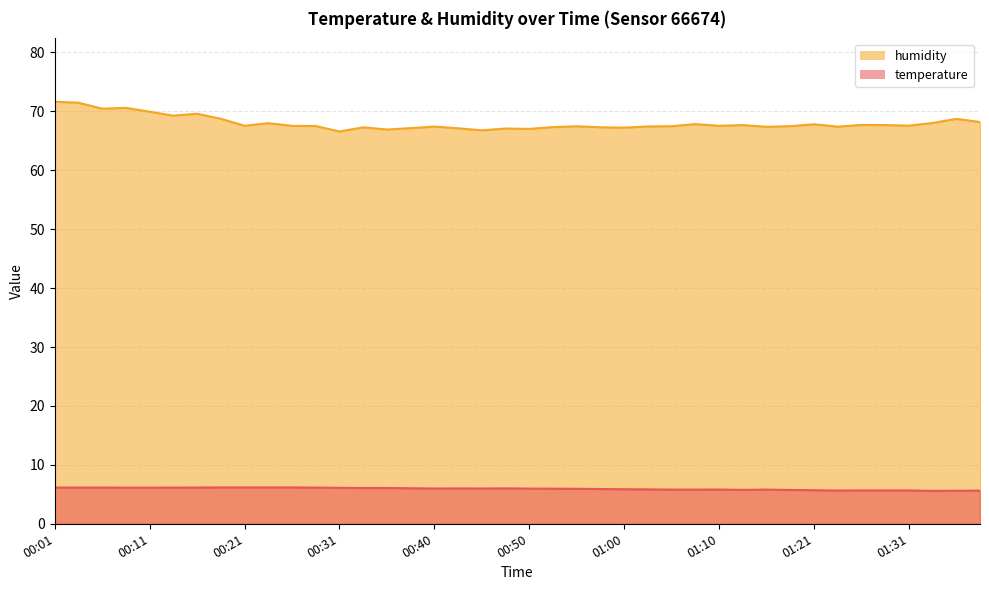

What is the difference between the maximum and minimum values in the temperature series?

0.6